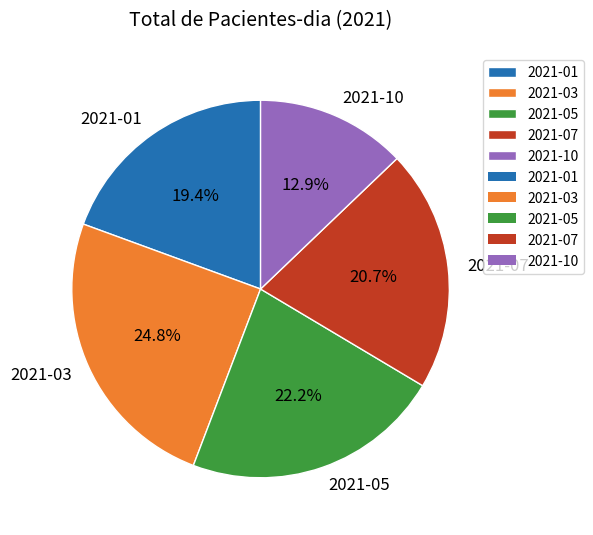

To the nearest percent, what is the difference between the largest and smallest slice percentages?

12%